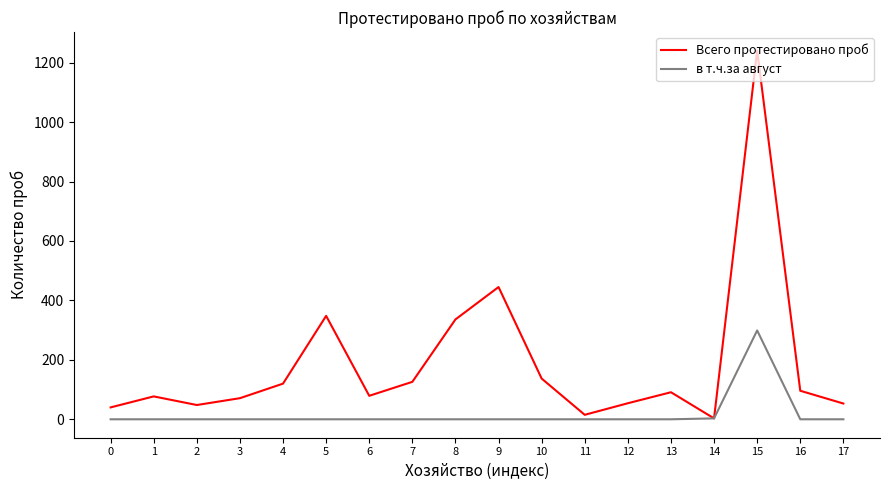

What is the difference between the maximum and second lowest values in the Всего протестировано проб series?

1226